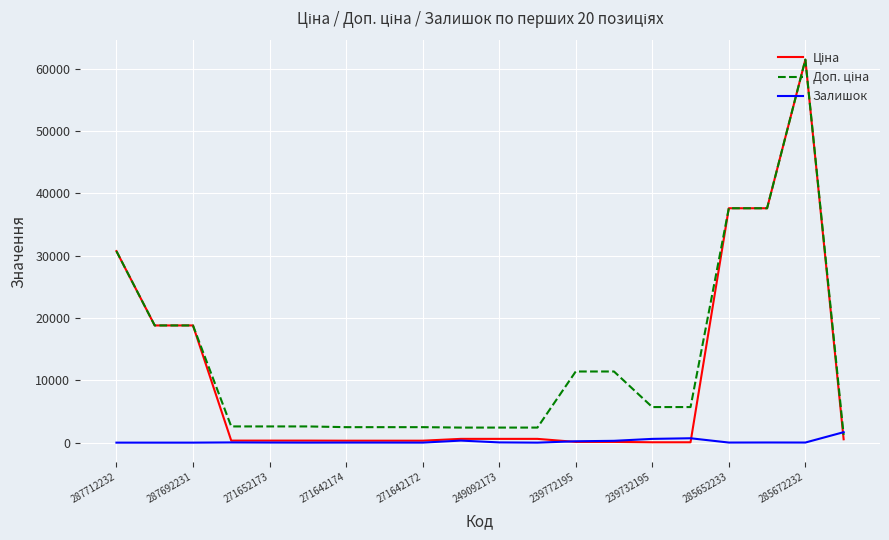

What is the greatest value displayed?

61434.3